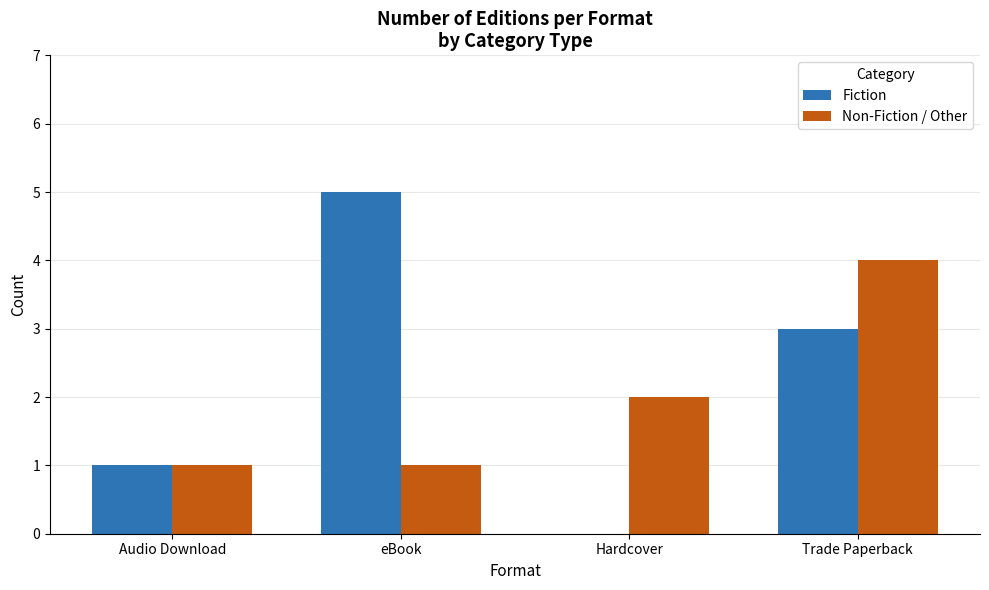

What is the total value across all series at eBook?

6